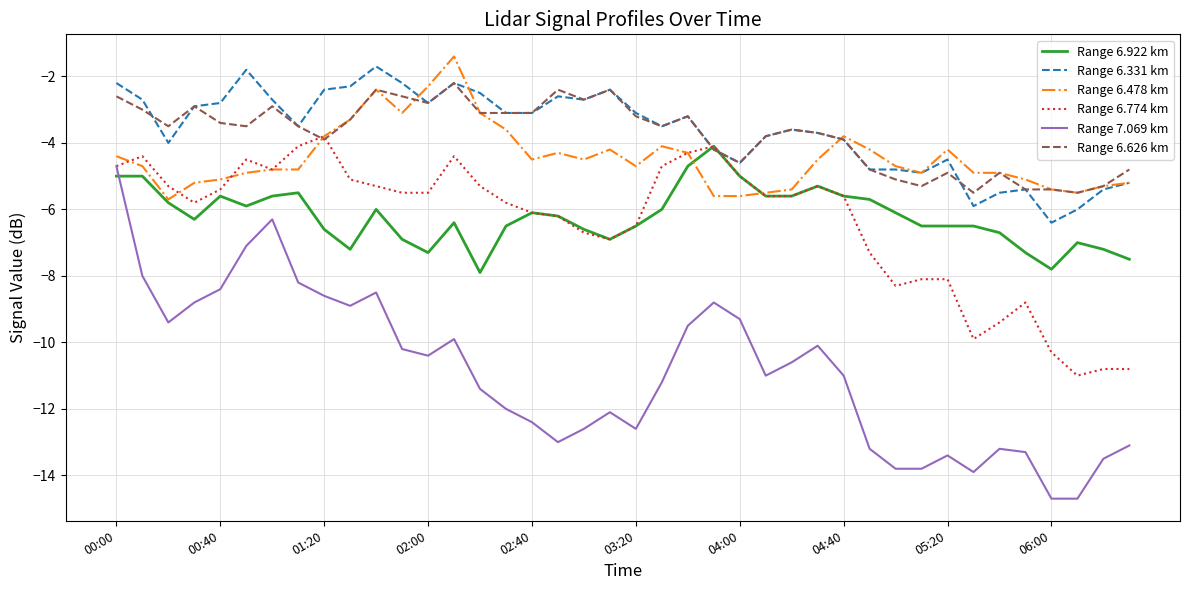

Which series has the widest spread of values?

Range 7.069 km